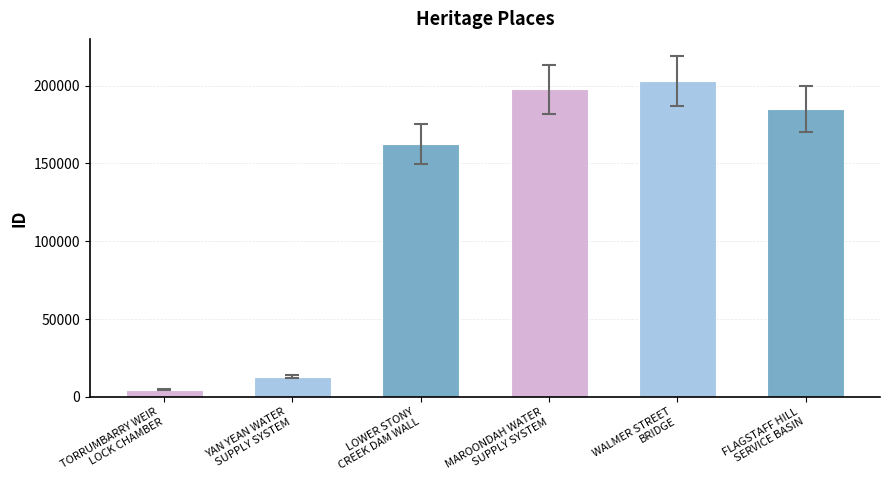

What is the value of the 1st bar from the left?

4624